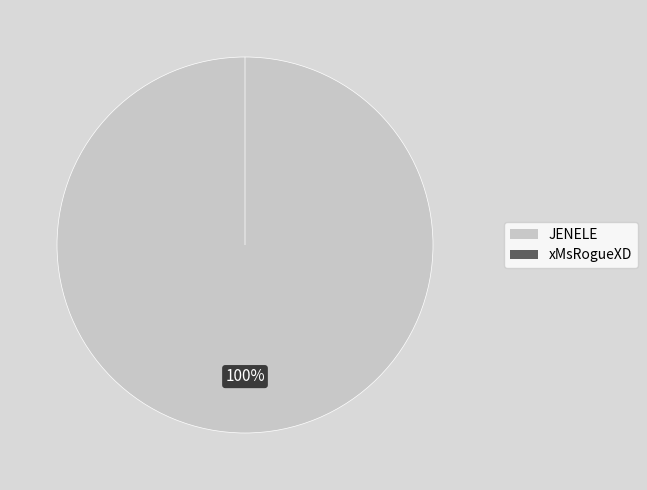

What portion of the pie excludes xMsRogueXD?

100.0%